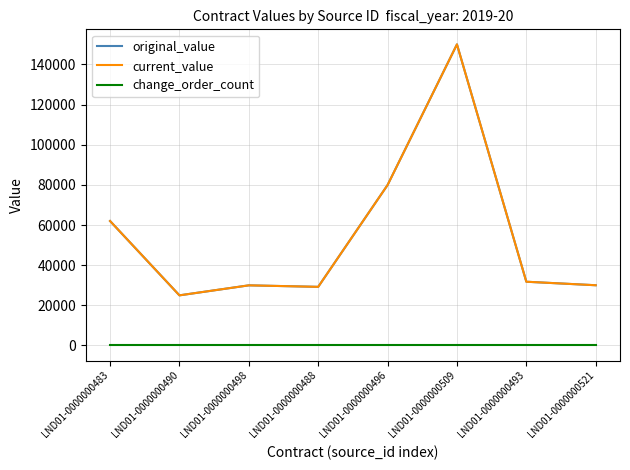

What is the maximum value shown in the chart?

150000